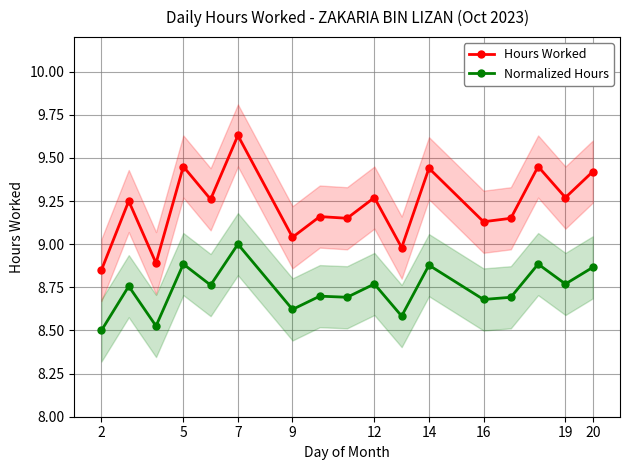

True or false: Hours Worked and Normalized Hours intersect in this chart.

False